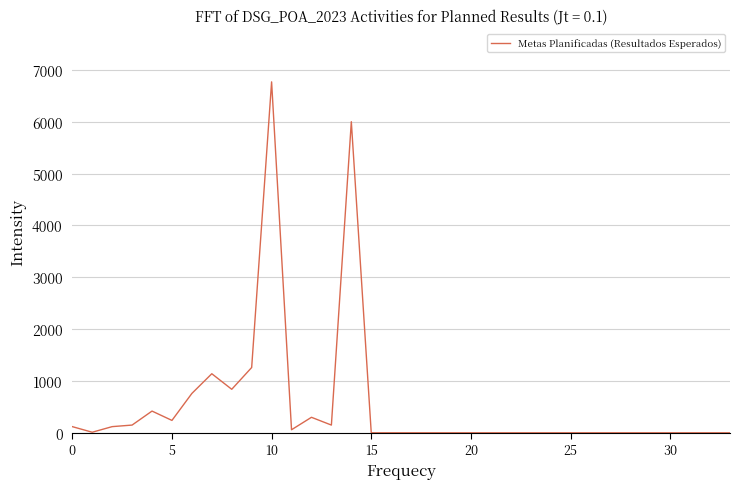

What is the greatest value displayed?

6768